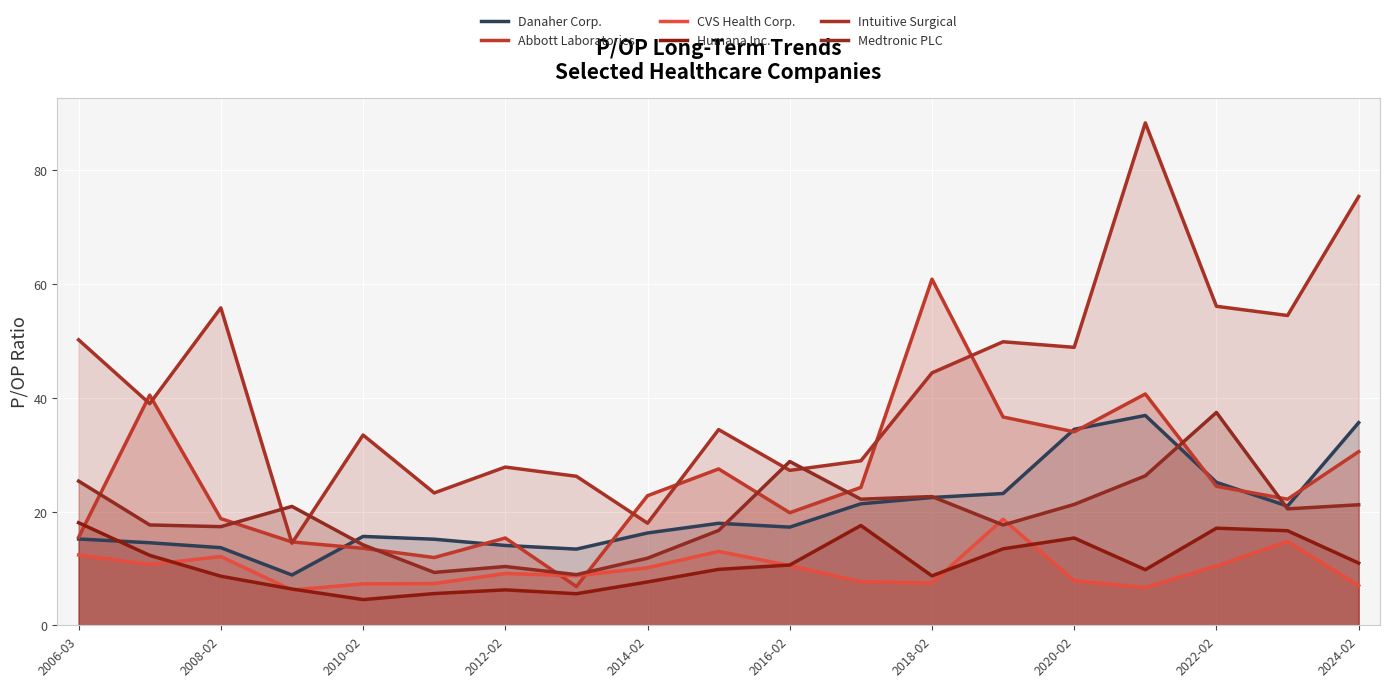

Read the Intuitive Surgical value at 2022-02.

56.1